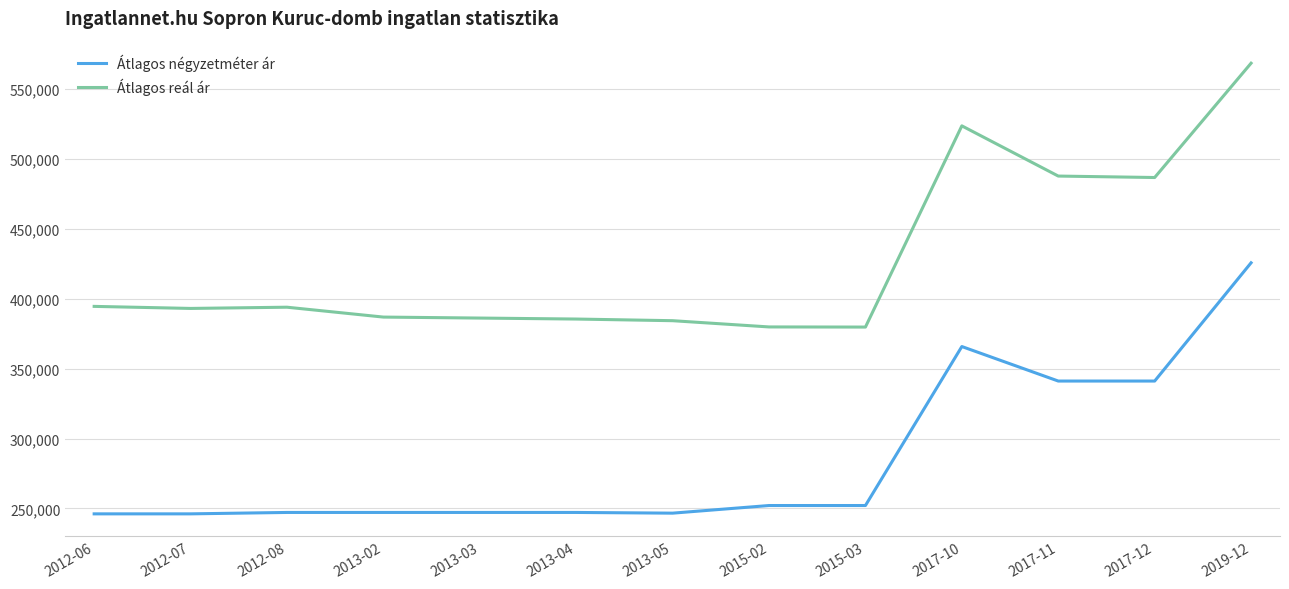

Is the value of Átlagos négyzetméter ár at 2012-06 greater than the value of Átlagos reál ár at 2017-10?

No